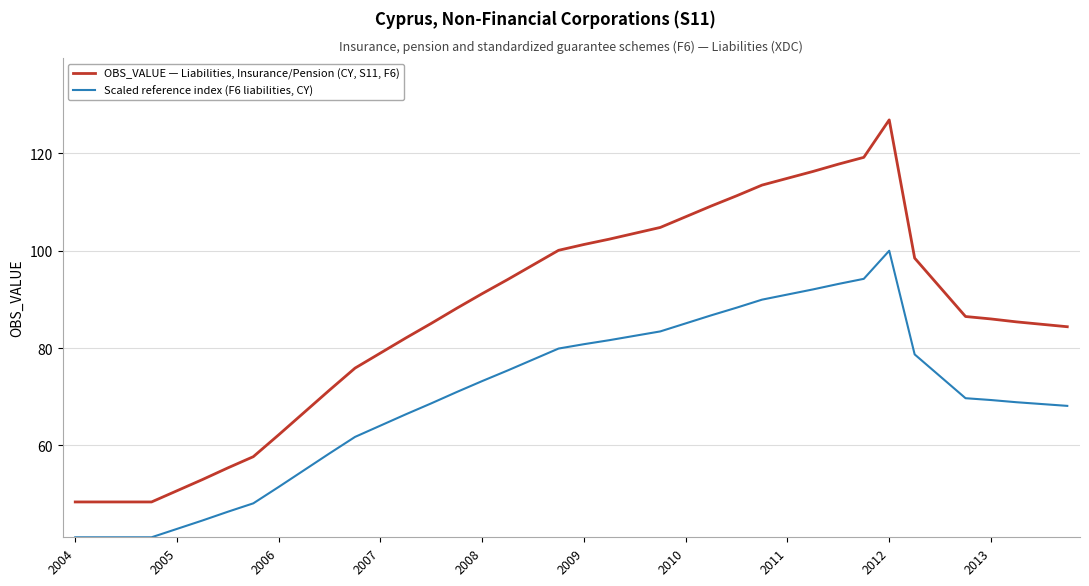

What is the difference between the maximum and minimum values in the OBS_VALUE — Liabilities, Insurance/Pension (CY, S11, F6) series?

78.5